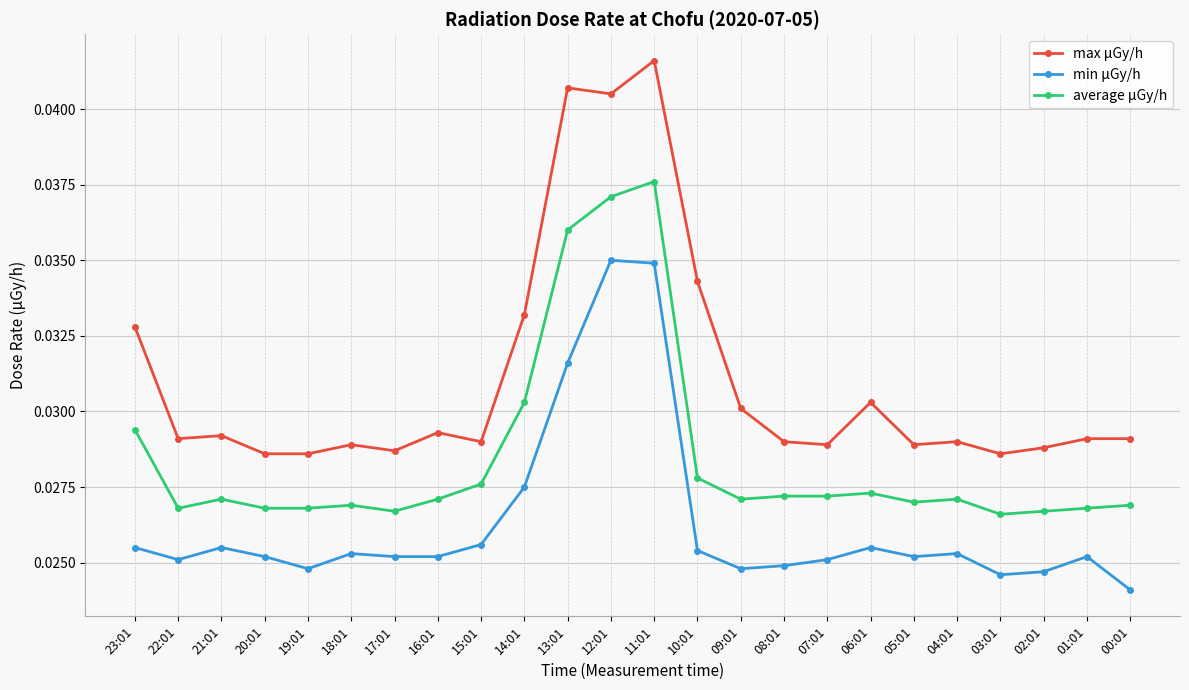

What is the label of the 2nd point from the left?

22:01